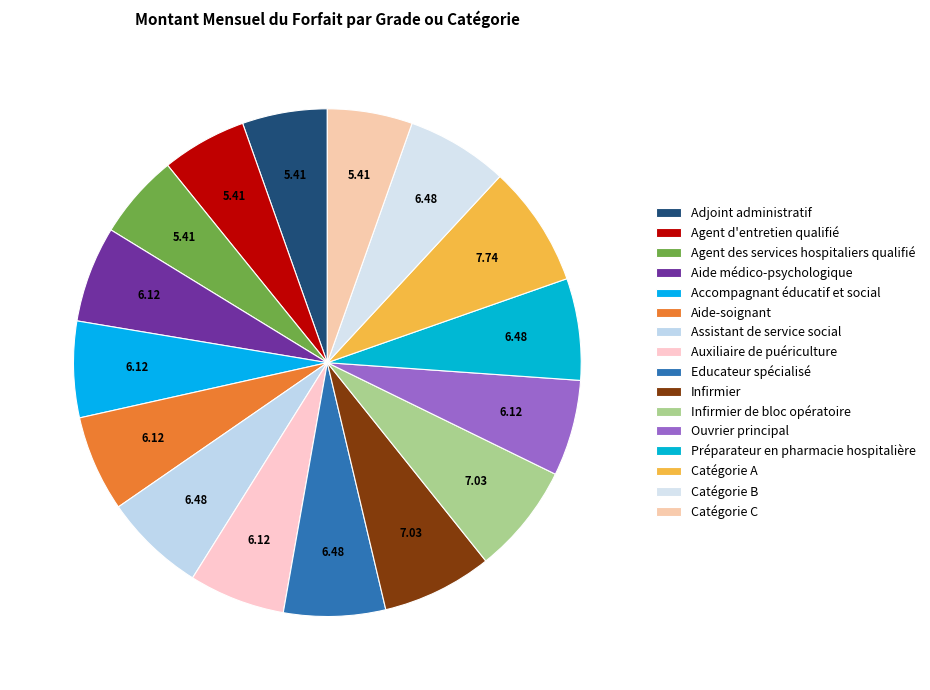

Do Infirmier and Educateur spécialisé together represent more than half of the pie?

No